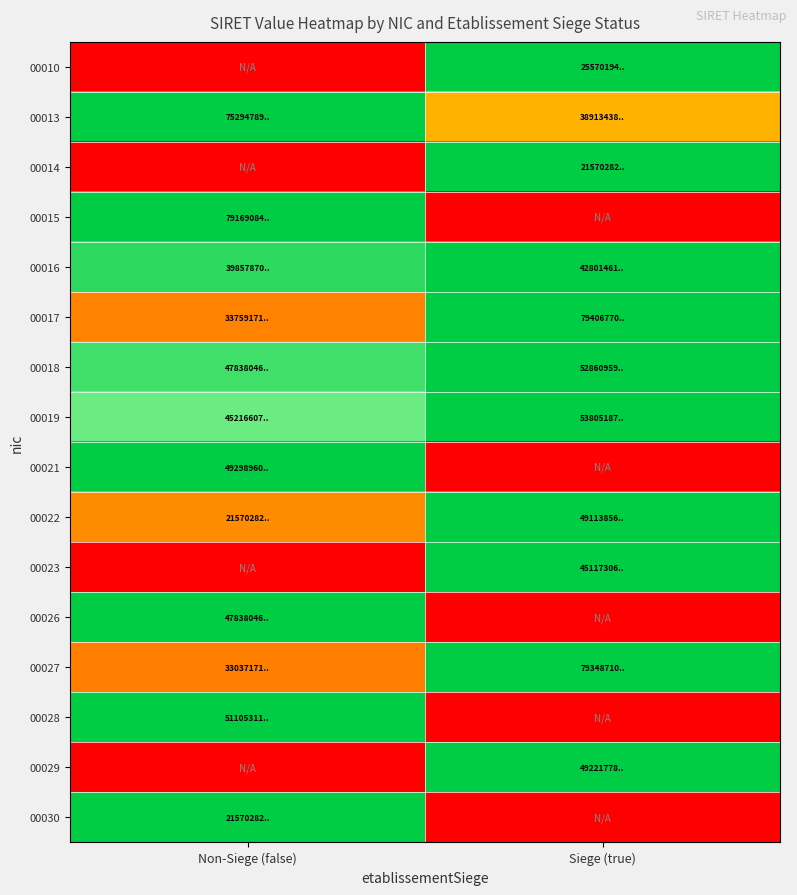

At how many categories does at least one series exceed 0?

2